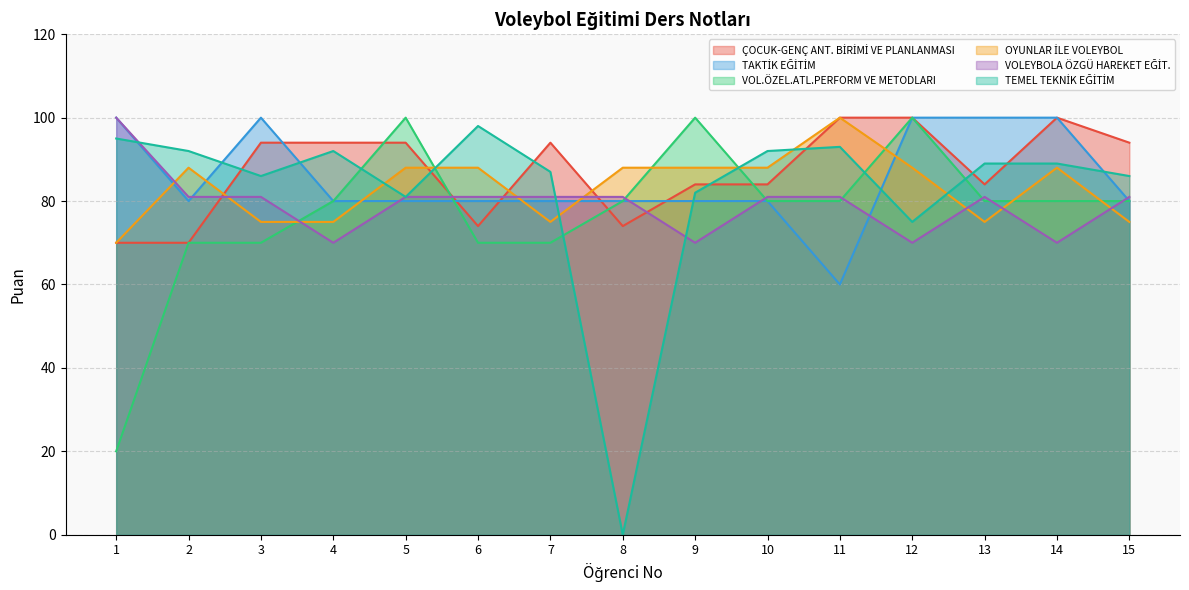

What is the value of the TAKTİK EĞİTİM point at the 9th from the left?

80